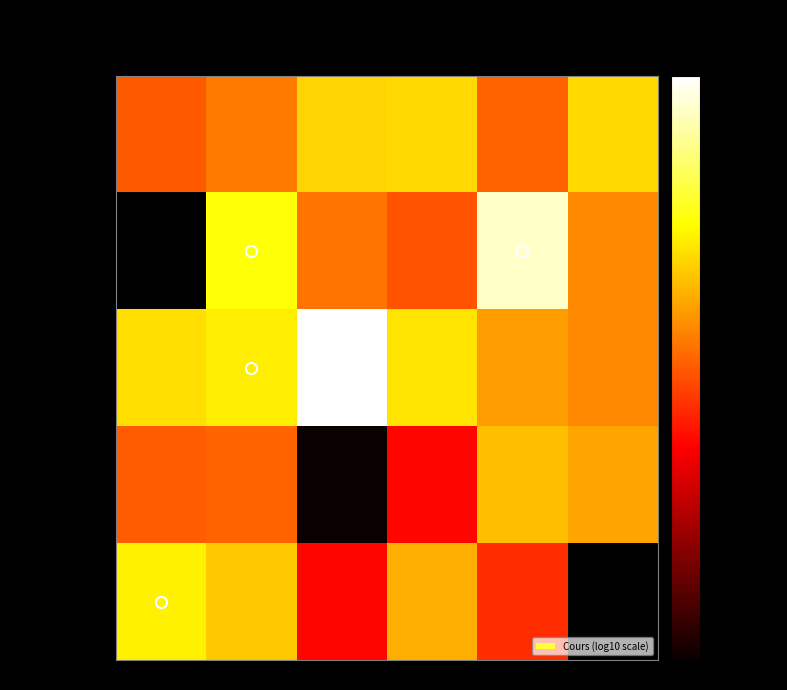

How many distinct data groups are displayed?

5